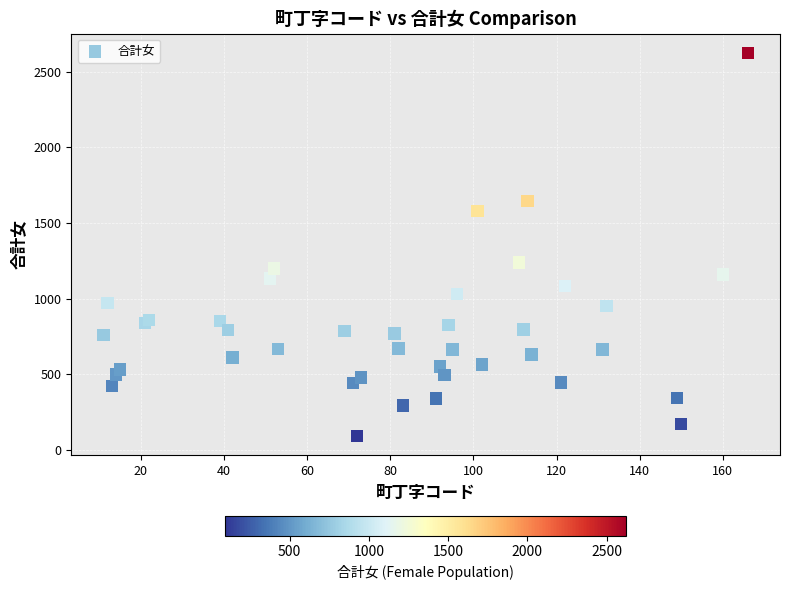

What Y value in the scatter plot is closest to 1358?

1240